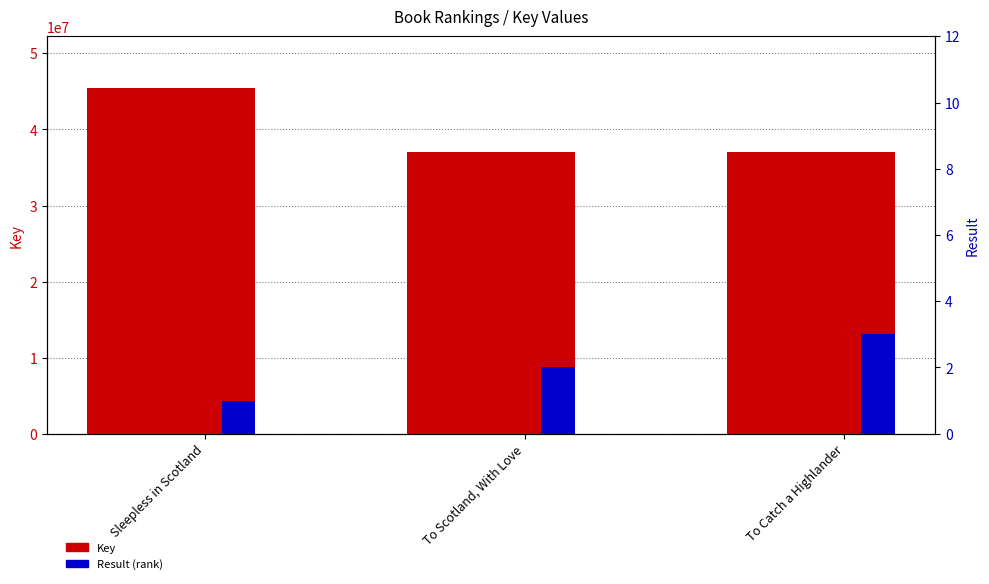

Rank the series at To Scotland, With Love from lowest to highest value.

Result (rank), Key